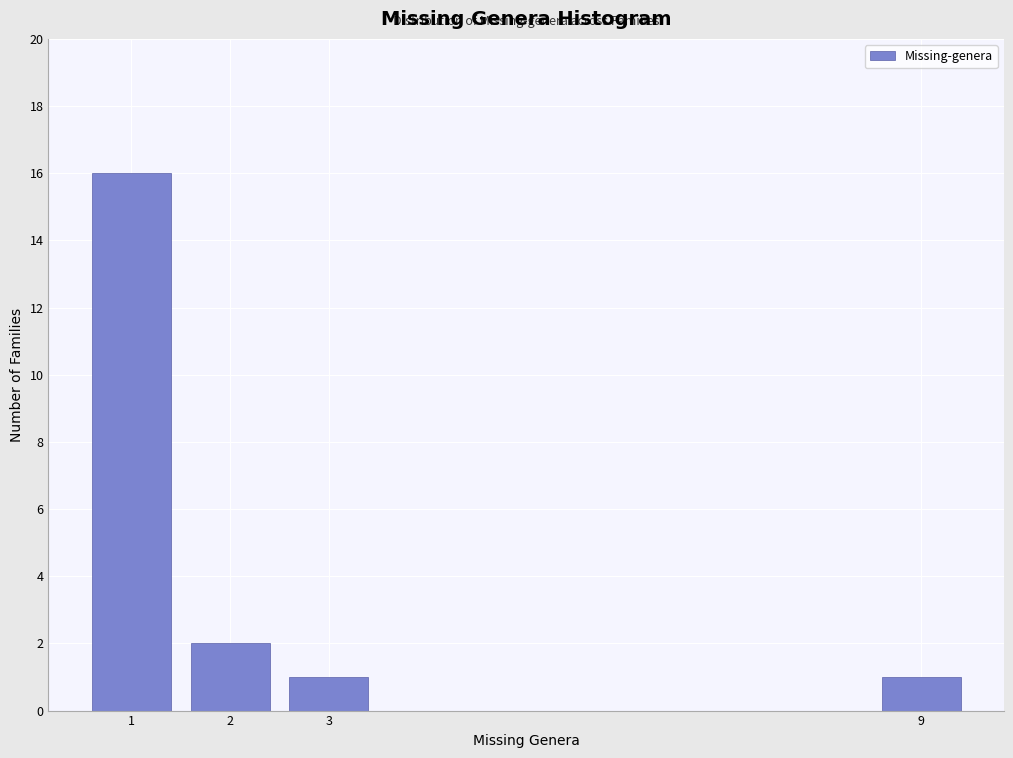

Reading left to right, list all the values displayed in this chart.

1=16	2=2	3=1	9=1